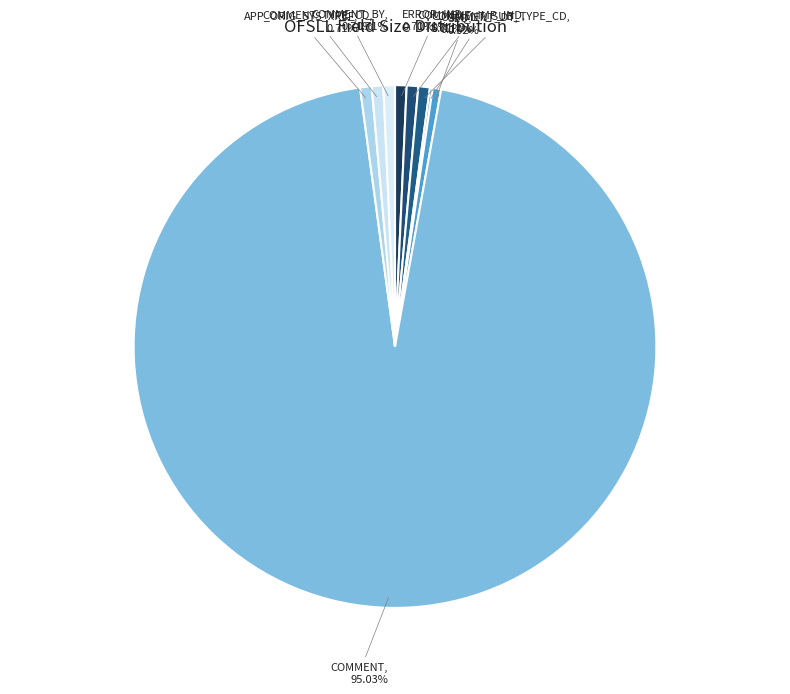

Rank the categories by value from lowest to highest.

ACM_COMMENT_DT, ACM_SEQ, ACM_ERROR_IND, ACM_COMMENT_IMP_IND, ACM_COMMENT_SUB_TYPE_CD, ACM_APP_ORIG_SYS_XREF, ACM_COMMENT_TYPE_CD, ACM_COMMENT_BY, ACM_COMMENT